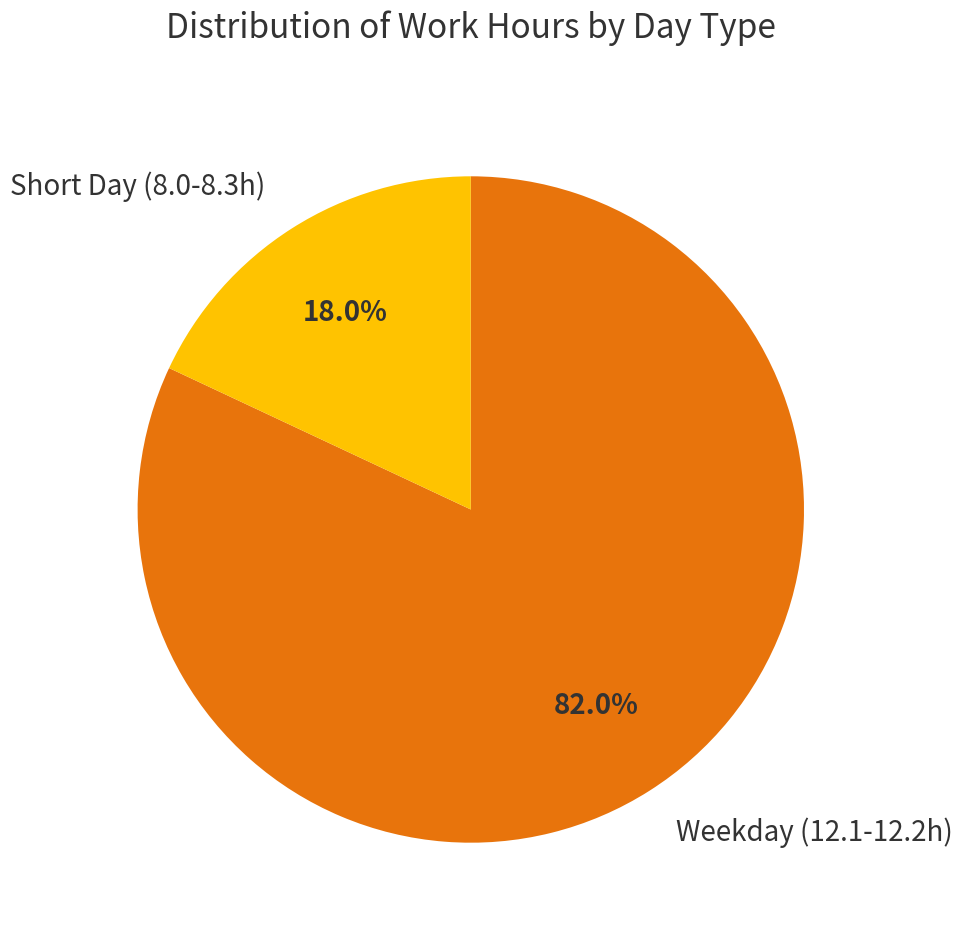

Is there a majority slice in this chart?

Yes